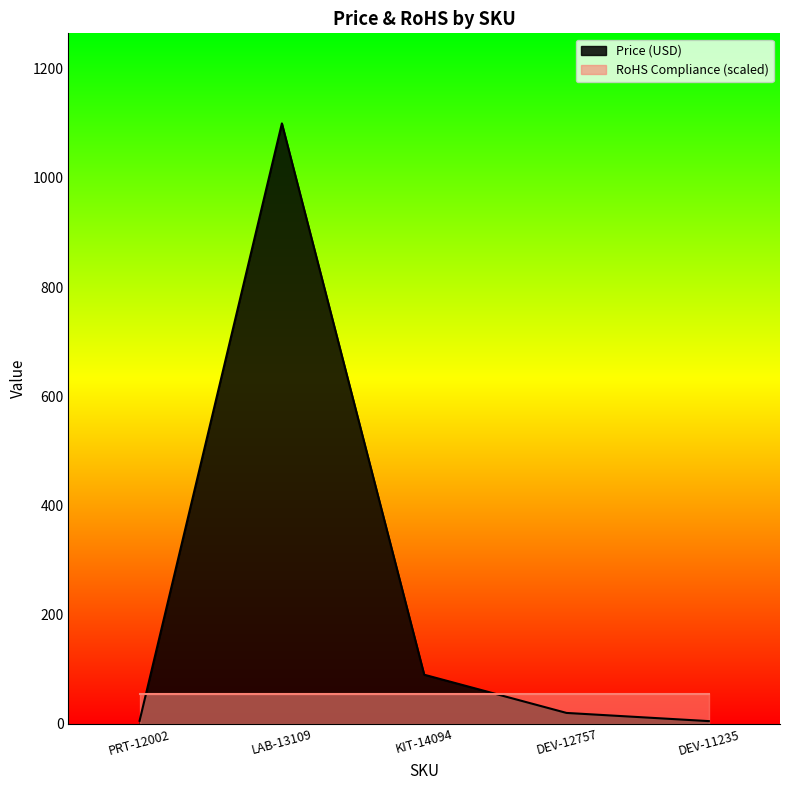

What is the label of the 1st point from the left?

PRT-12002